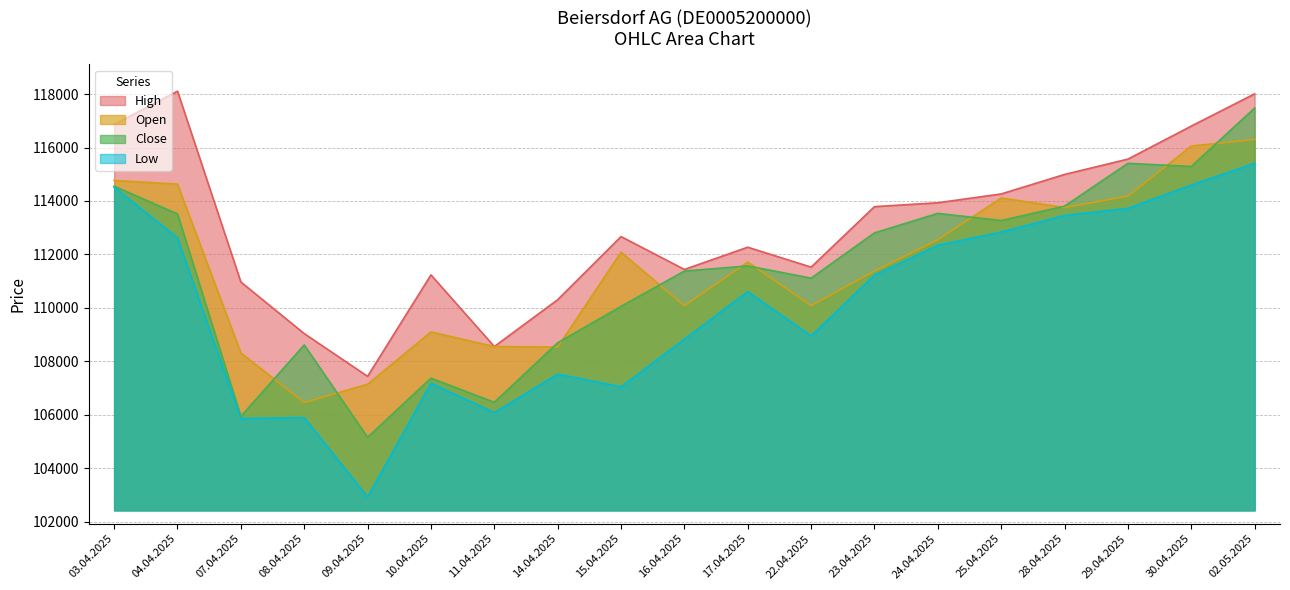

Reading left to right, extract all data points from this chart.

Open: 114767	114630	108311	106454	107140	109096	108550	108531	112081	110077	111712	110084	111374	112545	114111	113755	114177	116055	116301
High: 116861	118109	110966	109035	107435	111231	108551	110304	112666	111436	112268	111523	113787	113932	114262	114992	115566	116802	118010
Low: 114516	112616	105855	105892	102919	107178	106078	107517	107043	108823	110605	108947	111225	112340	112836	113459	113722	114594	115414
Close: 114554	113511	105937	108610	105154	107368	106463	108691	110054	111376	111568	111110	112805	113535	113267	113806	115408	115292	117479